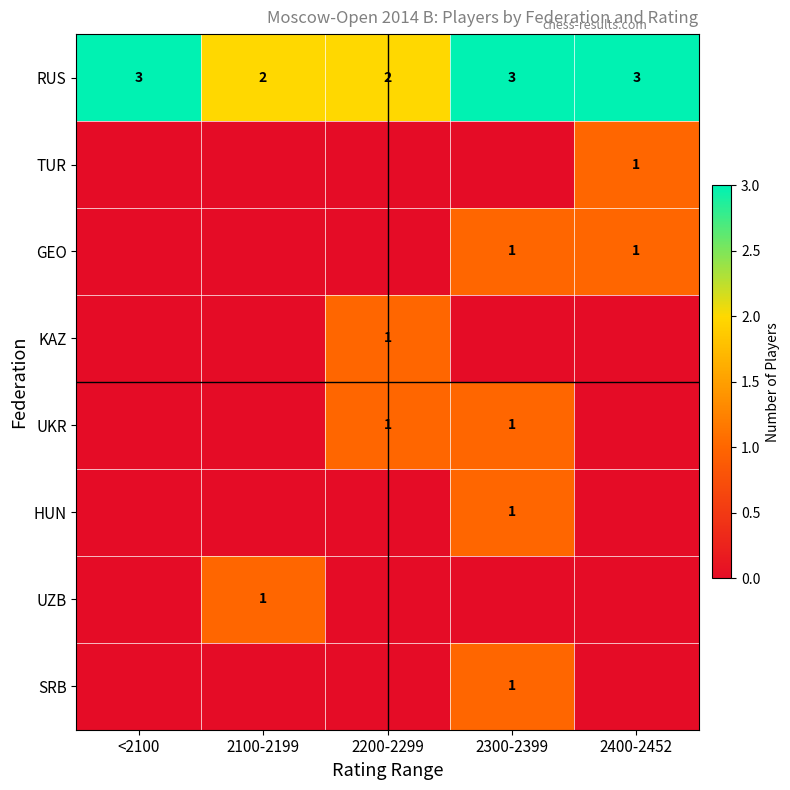

The KAZ series shows 0 at 2200-2299. True or false?

False